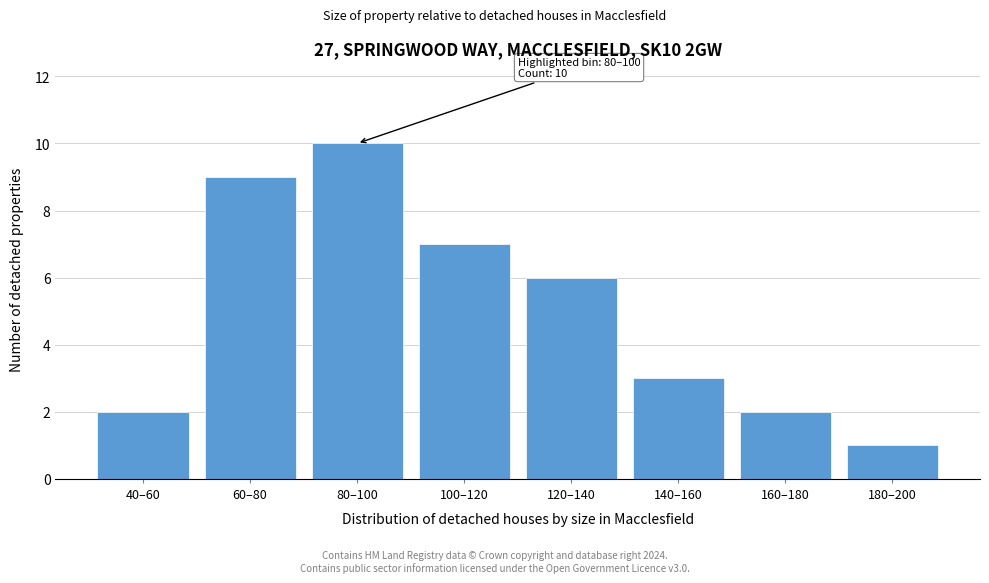

Reading right to left, list all the values displayed in this chart.

180–200=1	160–180=2	140–160=3	120–140=6	100–120=7	80–100=10	60–80=9	40–60=2